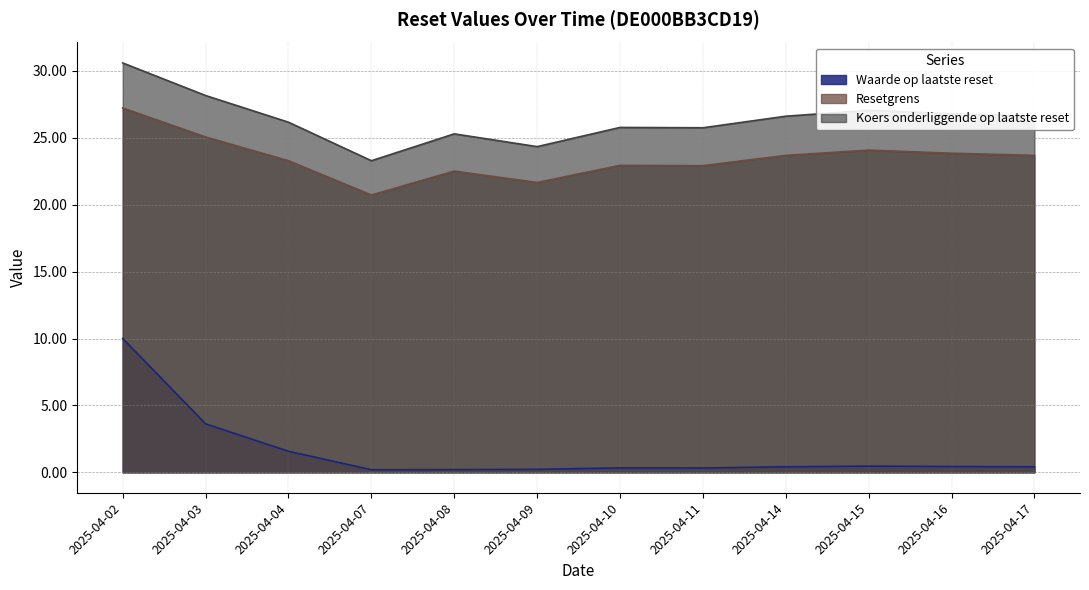

How many categories are shown in the chart?

12